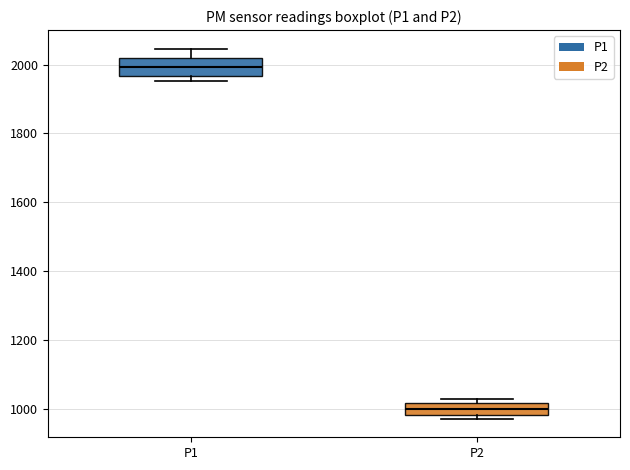

Reading left to right, read every box against the y-axis: the position of its median line, the range the box covers, and the ends of its whiskers. The values are not printed on the chart, so give them approximately, as read against the axis.

P1: median 2000, box 1960 to 2020, whiskers 1960 (just below the box's lower edge) to 2040
P2: median 1000, box 980 to 1020, whiskers 980 (just below the box's lower edge) to 1020 (just above the box's upper edge)